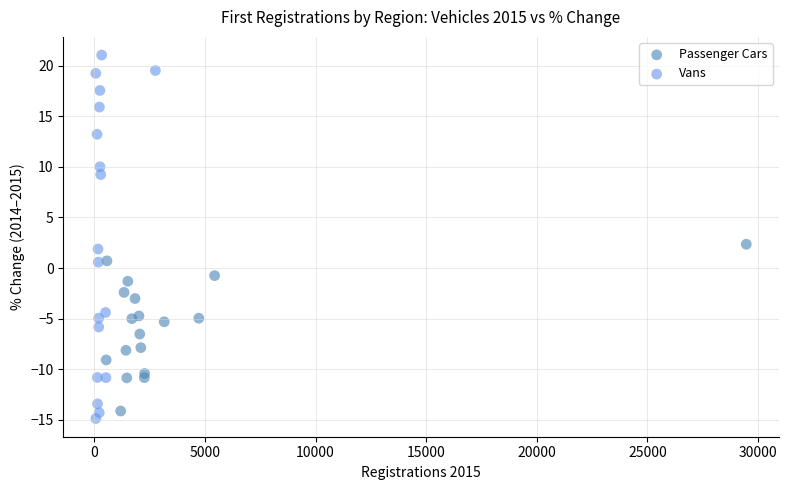

Which series contains the highest Y value?

Vans